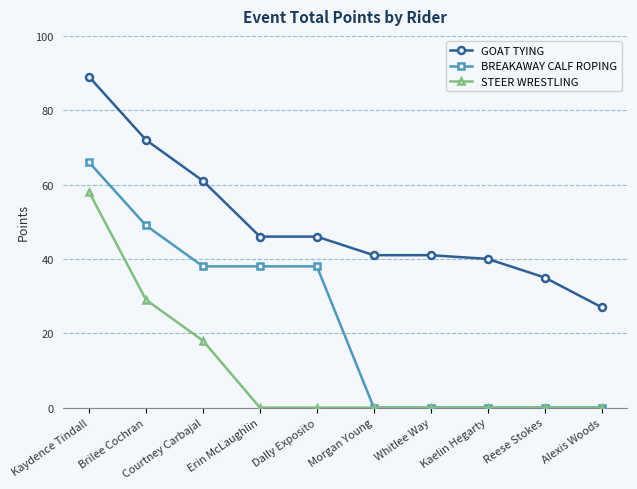

What value does the GOAT TYING series have at Alexis Woods?

27